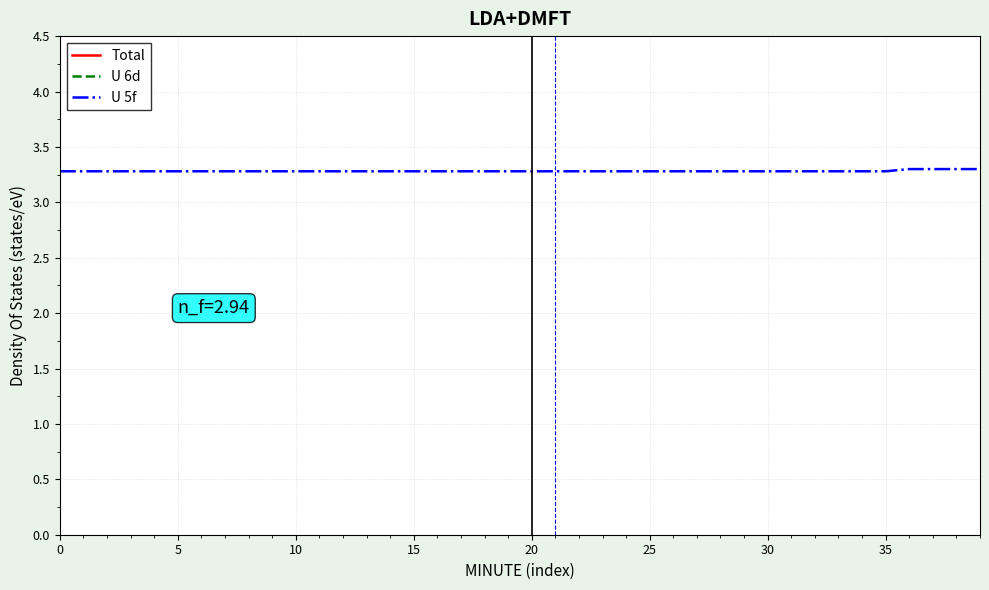

True or false: U 6d and Total cross at least once.

False